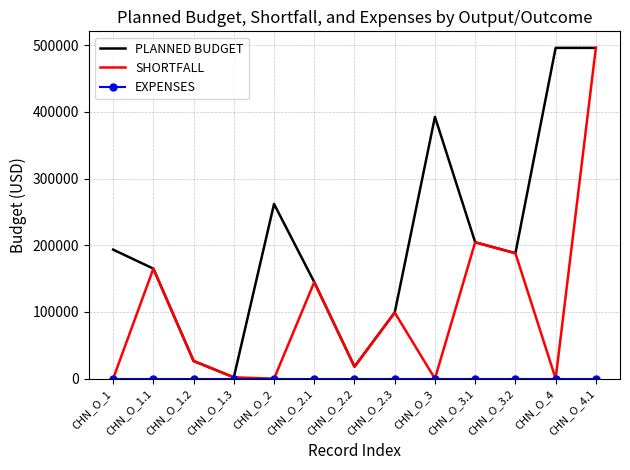

At which category is the sum across all series the highest?

CHN_O_4.1